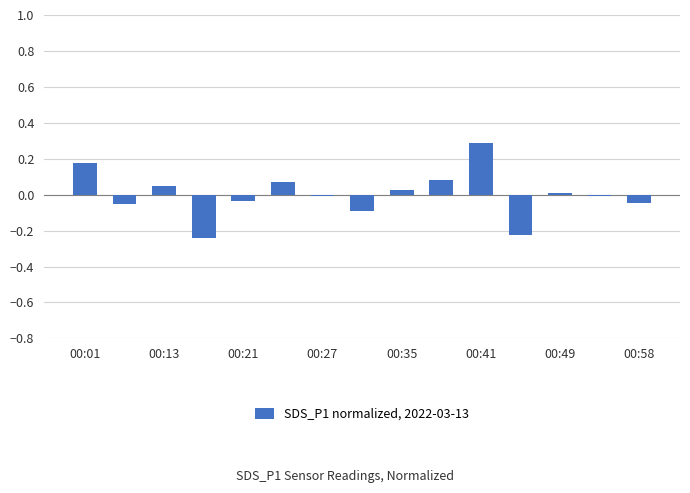

How many data points does each series have?

15